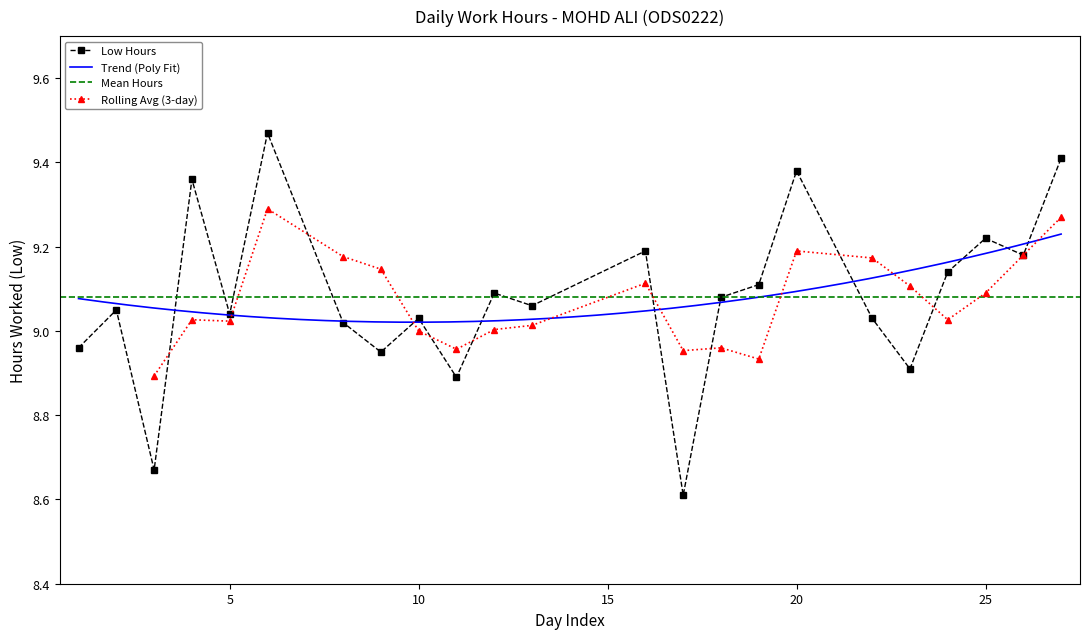

True or false: Low Hours has a value of 5.2 at 5.

False